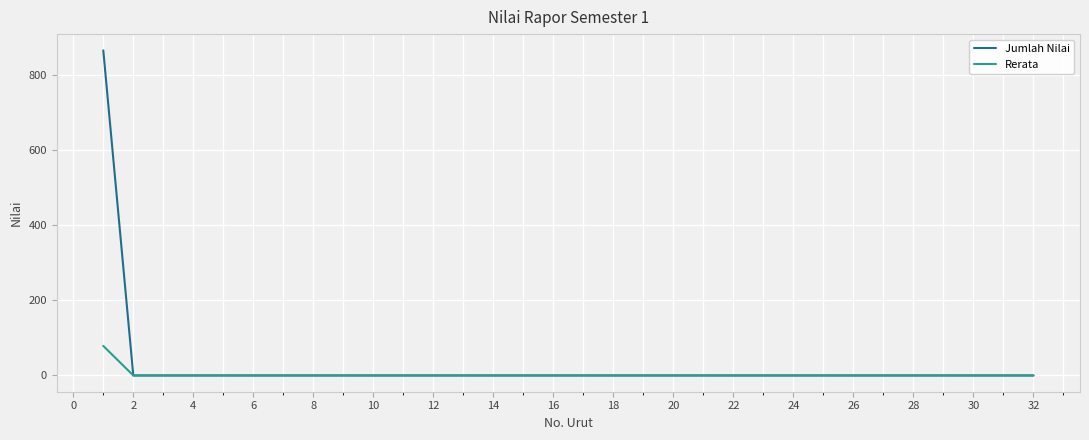

Which series has the largest range (max minus min)?

Jumlah Nilai